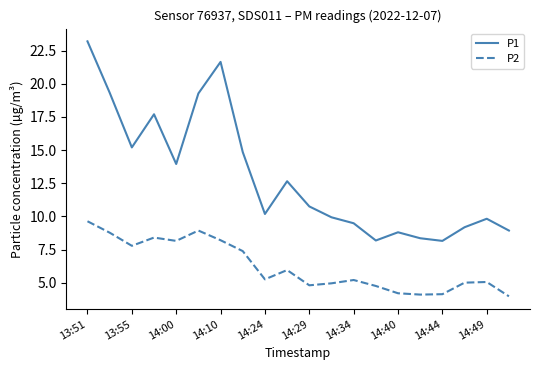

Which series has the widest spread of values?

P1